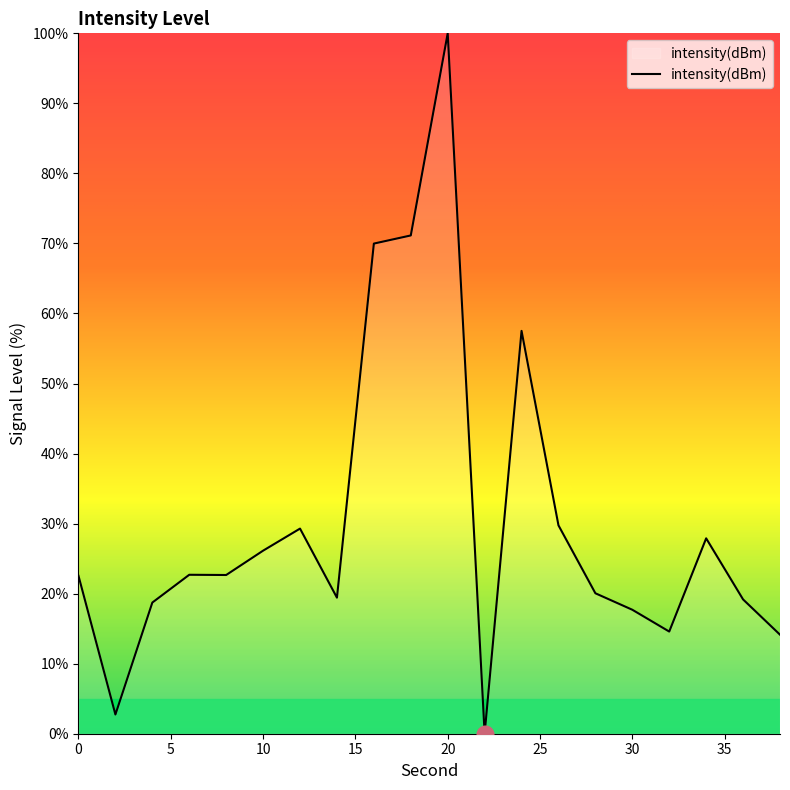

How many values are below 22?

9